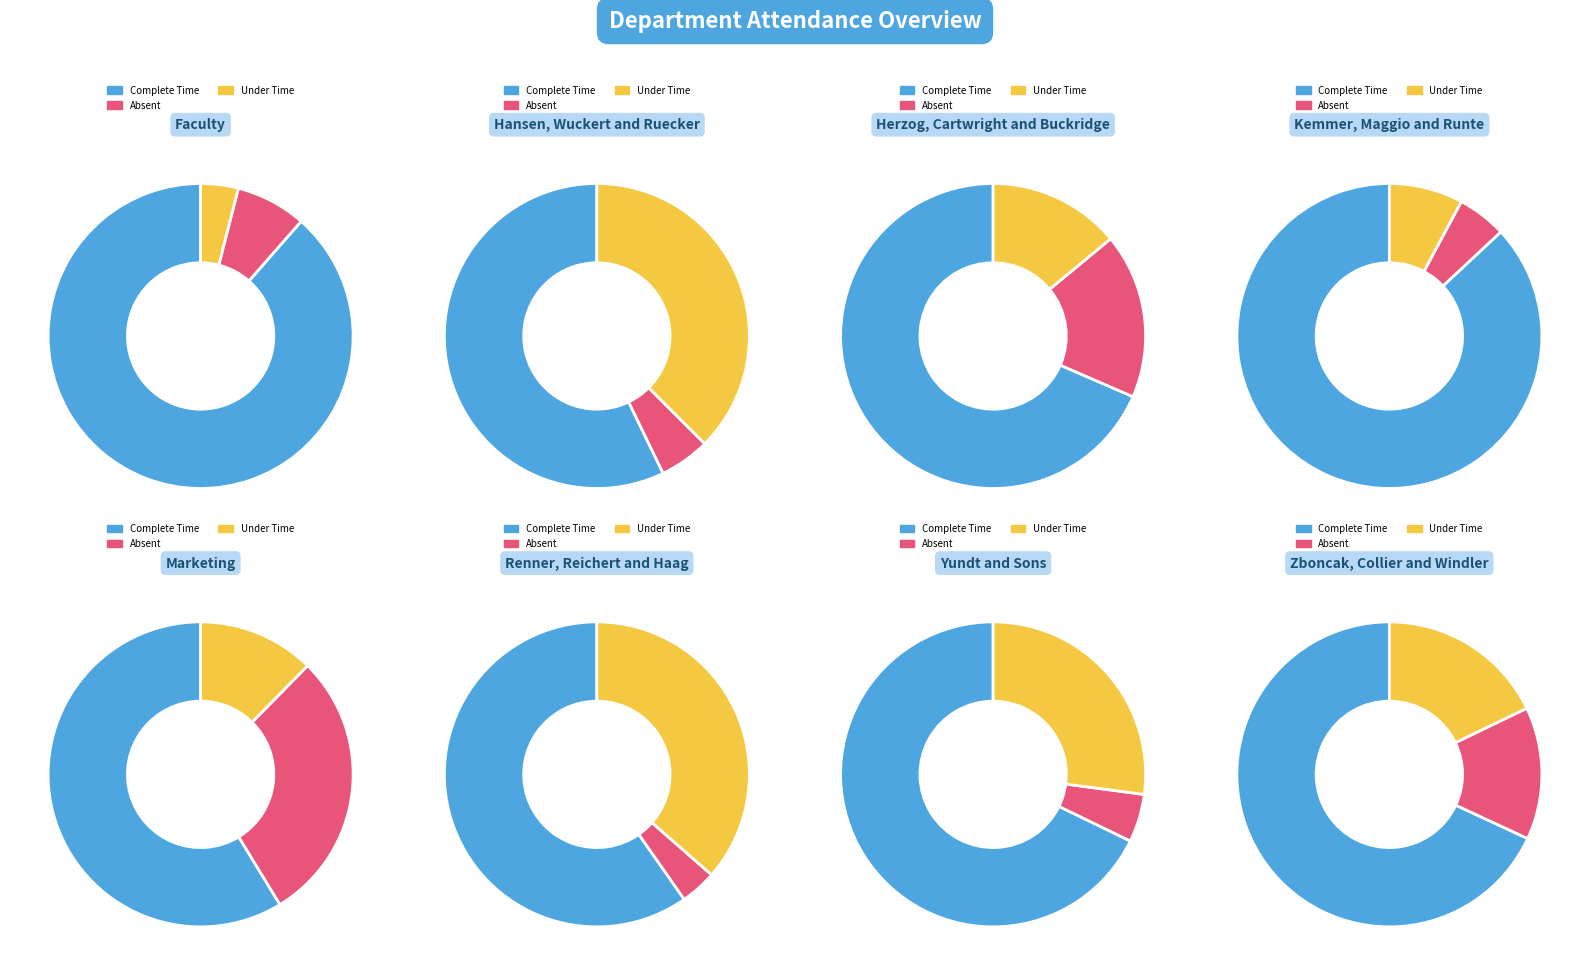

To the nearest percent, what is the difference between the 2 and 7 slice percentages?

1%